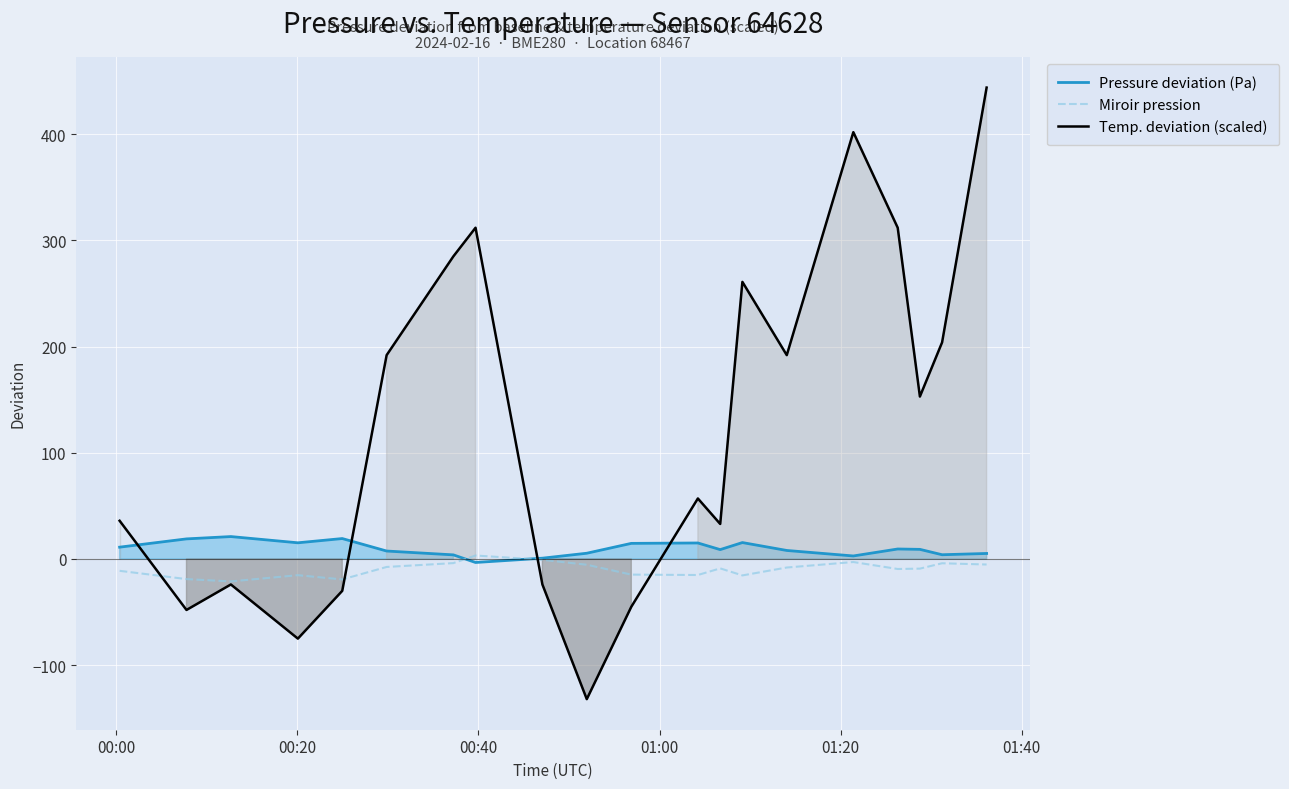

How many times do Pressure deviation (Pa) and Temp. deviation (scaled) cross each other?

4